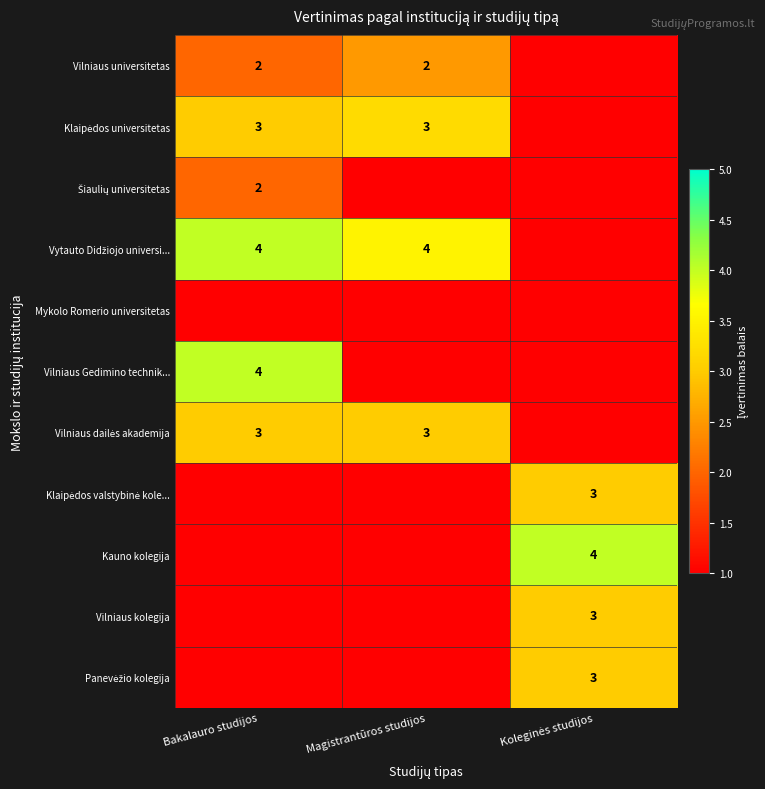

Is it true that Vilniaus universitetas equals 2 at Bakalauro studijos?

True